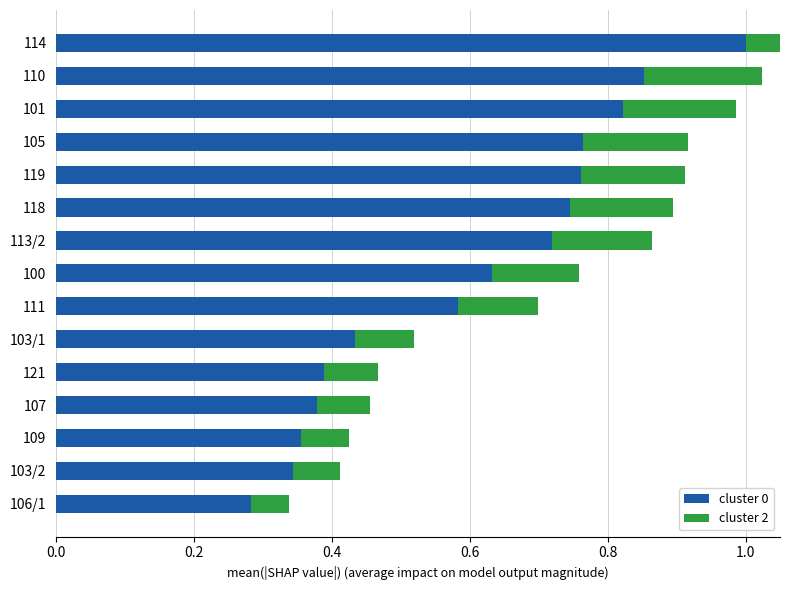

What is the sum of all cluster 0 values?

9.1